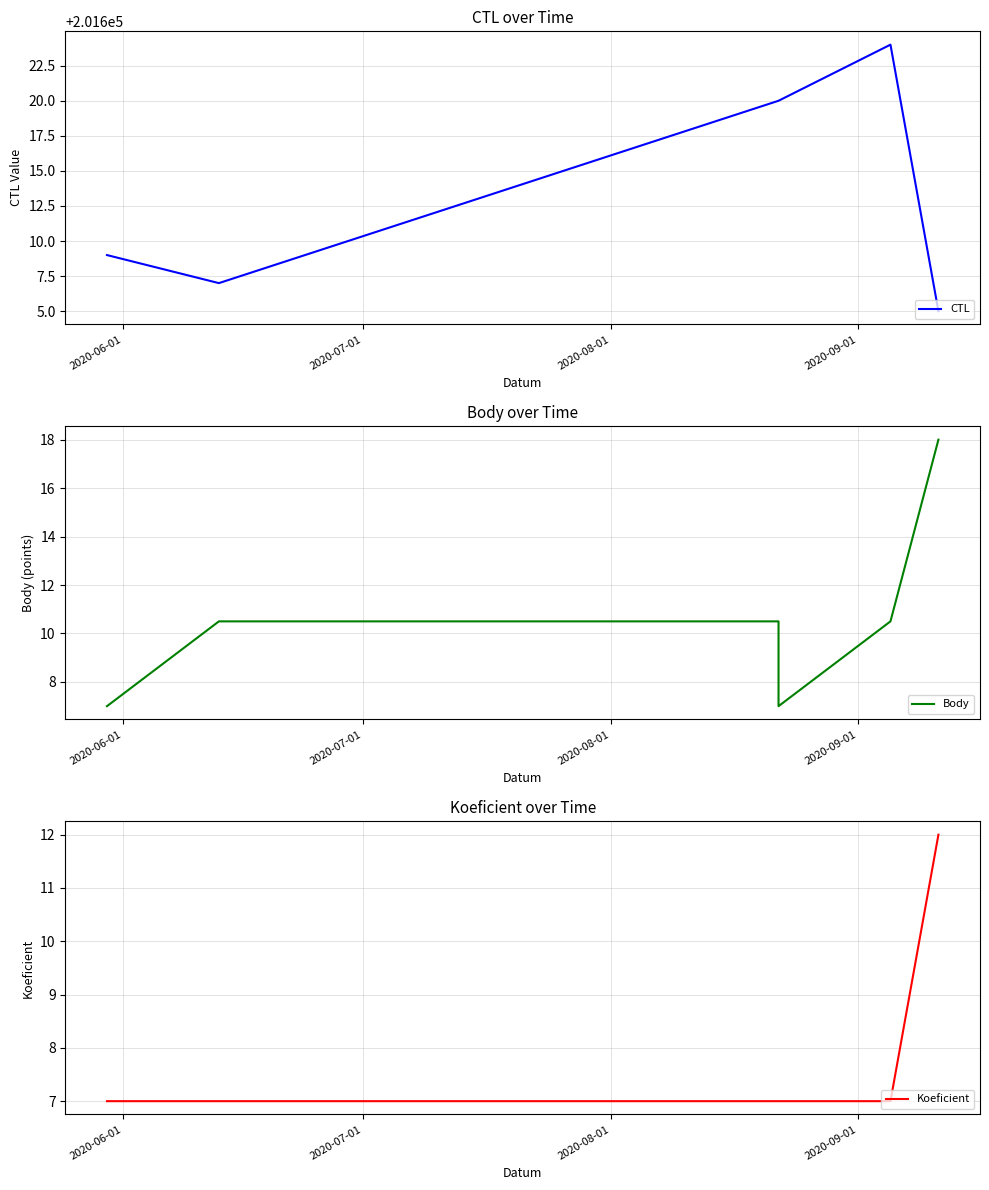

The Koeficient series shows 11.2 at 4. True or false?

False